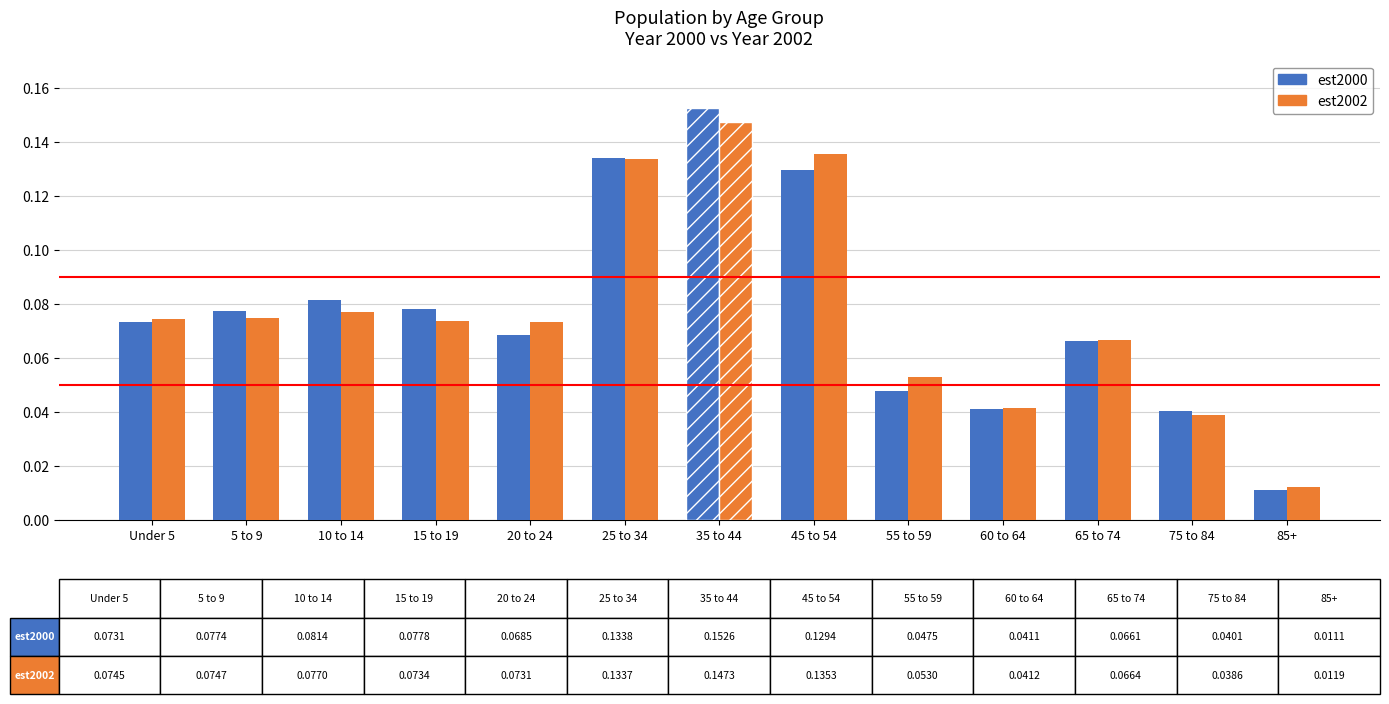

Which series changed the most between Under 5 and 65 to 74?

est2002